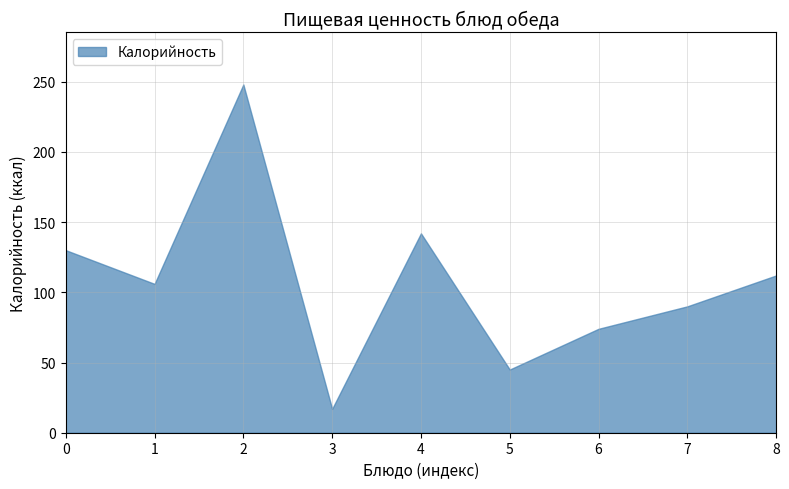

List the labels in order of value, largest first.

2, 4, 0, 8, 1, 7, 6, 5, 3